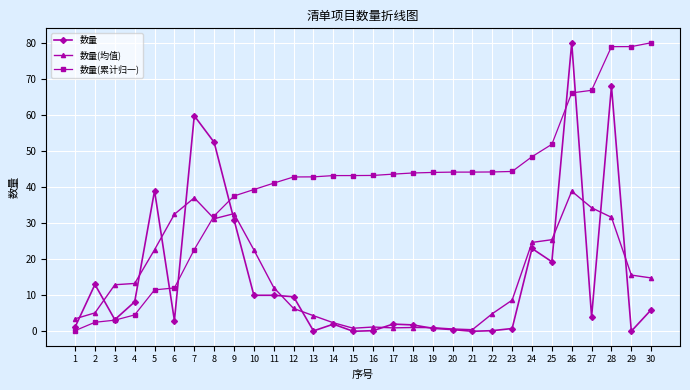

What is the average value of the 数量(均值) series?

14.8